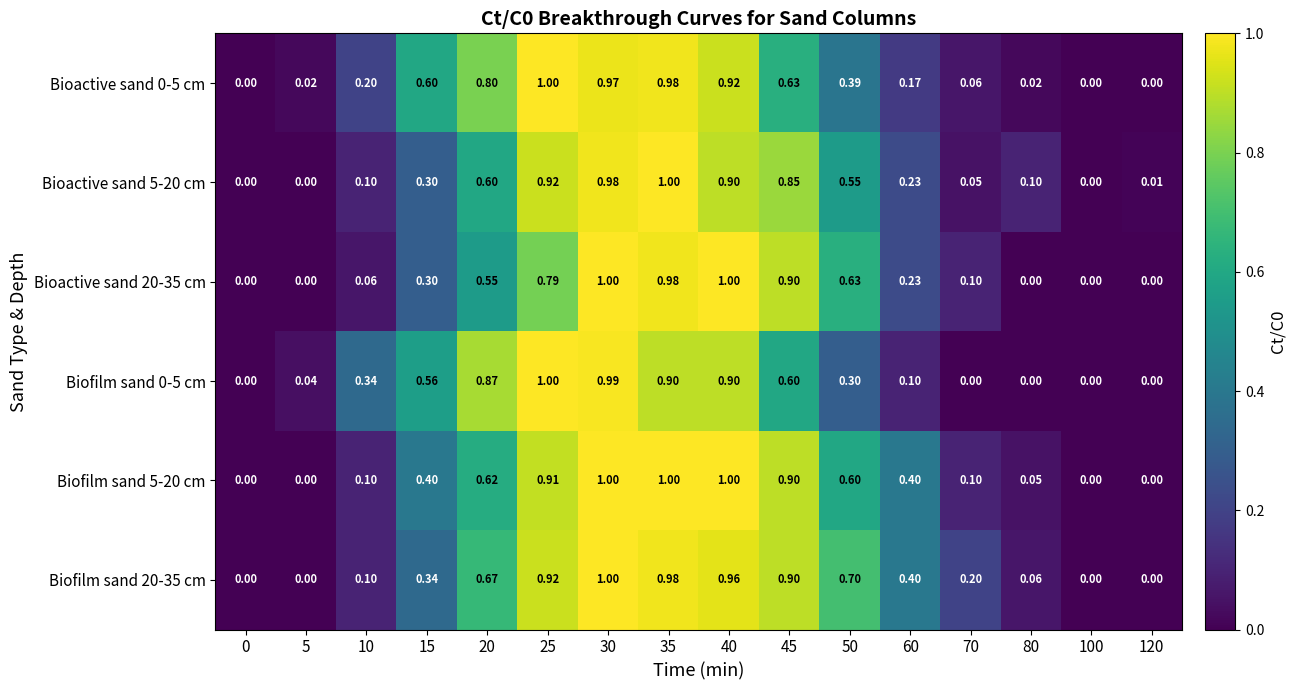

How many data points does each series have?

16